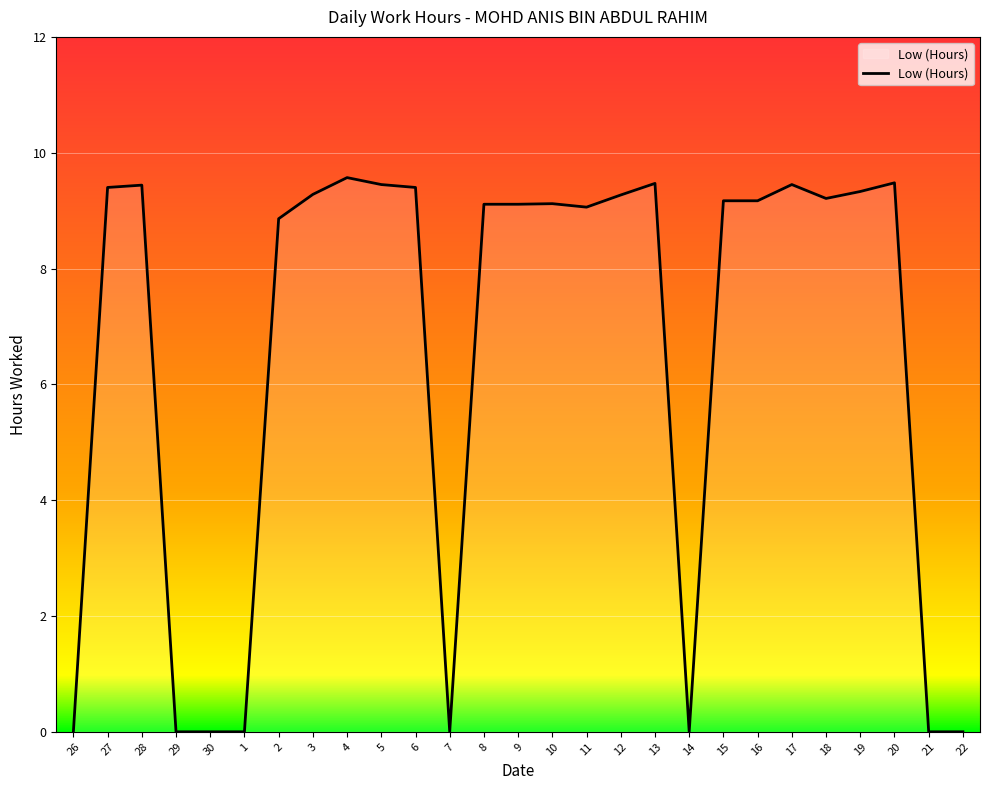

Between 4 and 10, which is larger?

4